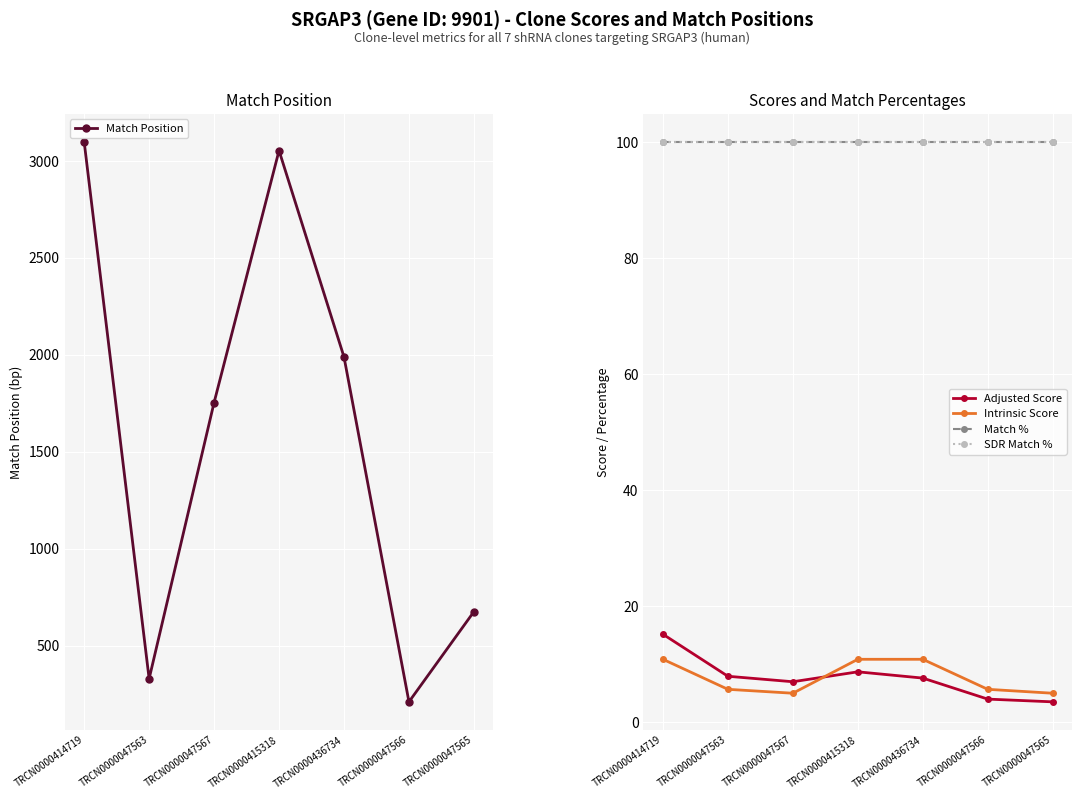

What is the spread (max minus min) of values at TRCN0000047567?

1749.0